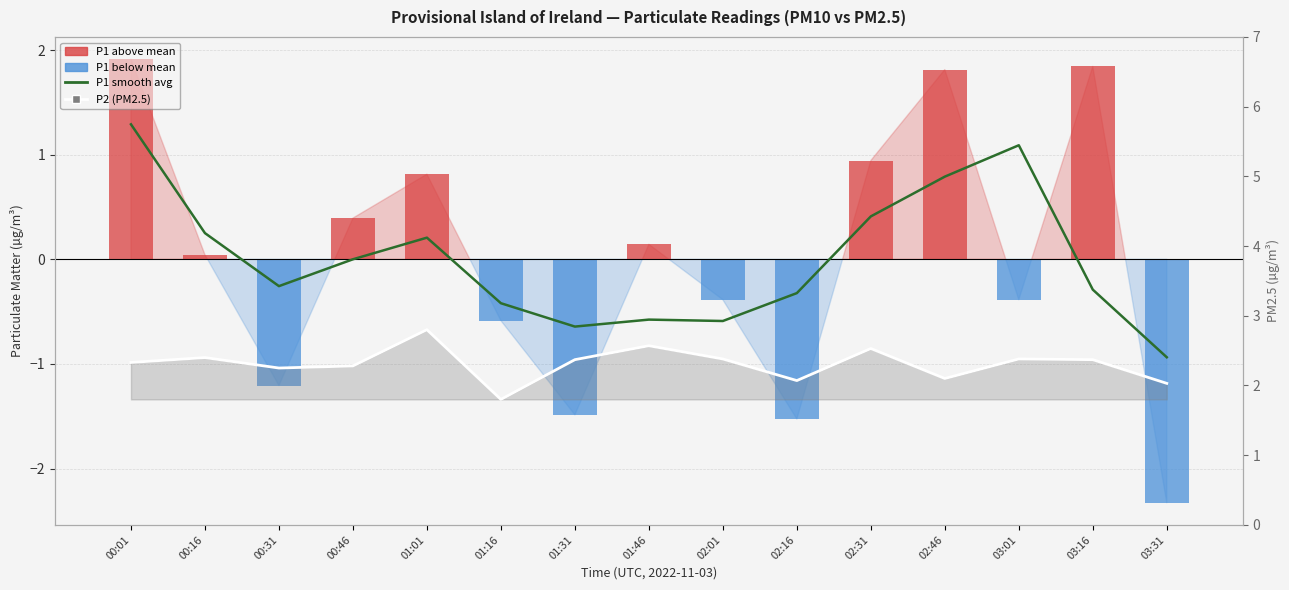

Reading left to right, transcribe all the data shown in this chart.

P1 5-pt smooth: 00:01=1.3	00:16=0.2	00:31=-0.3	00:46=-0.0	01:01=0.2	01:16=-0.4	01:31=-0.6	01:46=-0.6	02:01=-0.6	02:16=-0.3	02:31=0.4	02:46=0.8	03:01=1.1	03:16=-0.3	03:31=-0.9
P1 (PM10) anomaly: 00:01=1.9	00:16=0.0	00:31=-1.2	00:46=0.4	01:01=0.8	01:16=-0.6	01:31=-1.5	01:46=0.1	02:01=-0.4	02:16=-1.5	02:31=0.9	02:46=1.8	03:01=-0.4	03:16=1.8	03:31=-2.3
P2 (PM2.5): 00:01=2.3	00:16=2.4	00:31=2.2	00:46=2.3	01:01=2.8	01:16=1.8	01:31=2.4	01:46=2.6	02:01=2.4	02:16=2.1	02:31=2.5	02:46=2.1	03:01=2.4	03:16=2.4	03:31=2.0